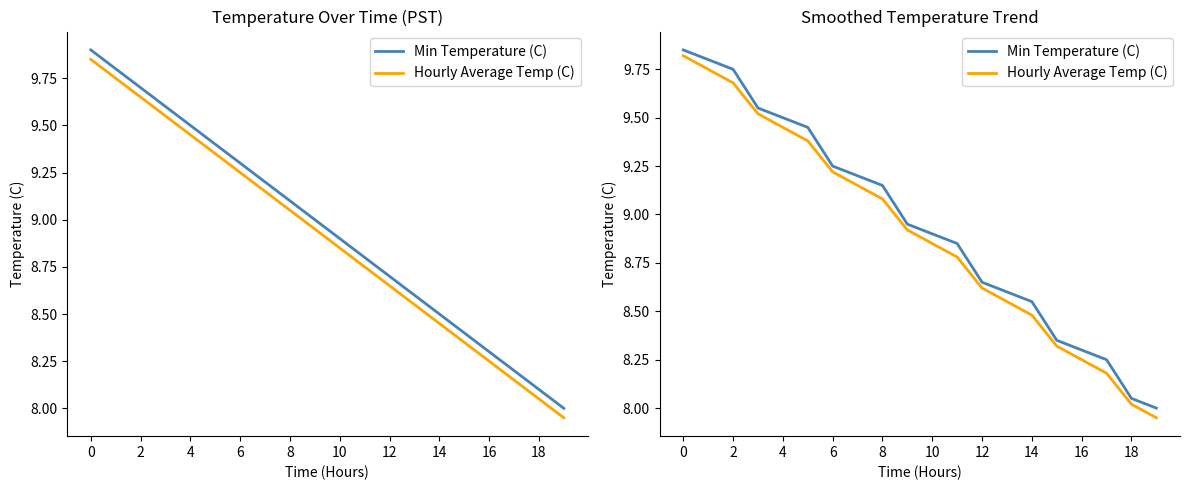

What is the label of the 15th point from the left?

14